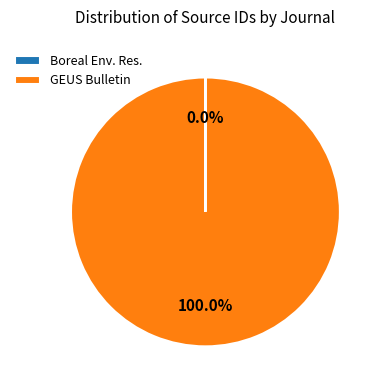

Is there any slice that represents more than half of the pie?

Yes